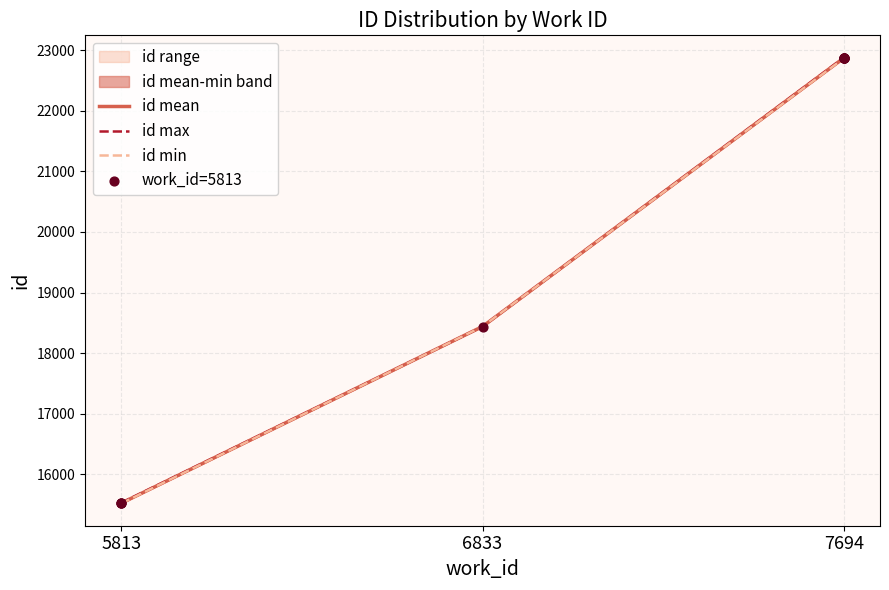

Is the value of id mean at 5813 greater than the value of id max at 7694?

No